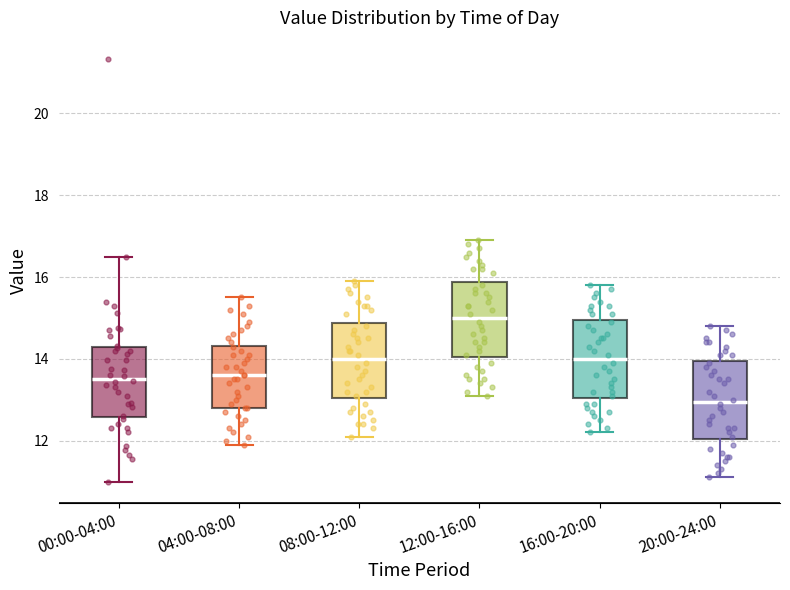

Where does the upper whisker of the box for 04:00-08:00 end on the y-axis? The values are not printed on the chart, so give them approximately, as read against the axis.

15.6